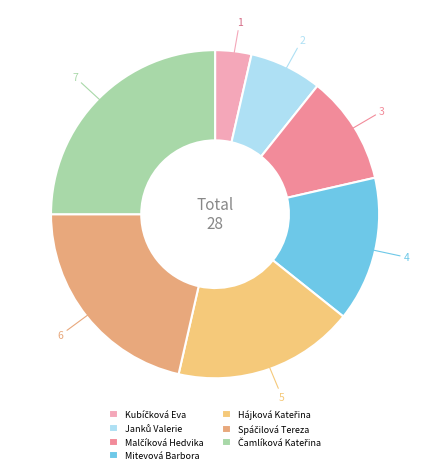

Count the number of slices in the pie.

7